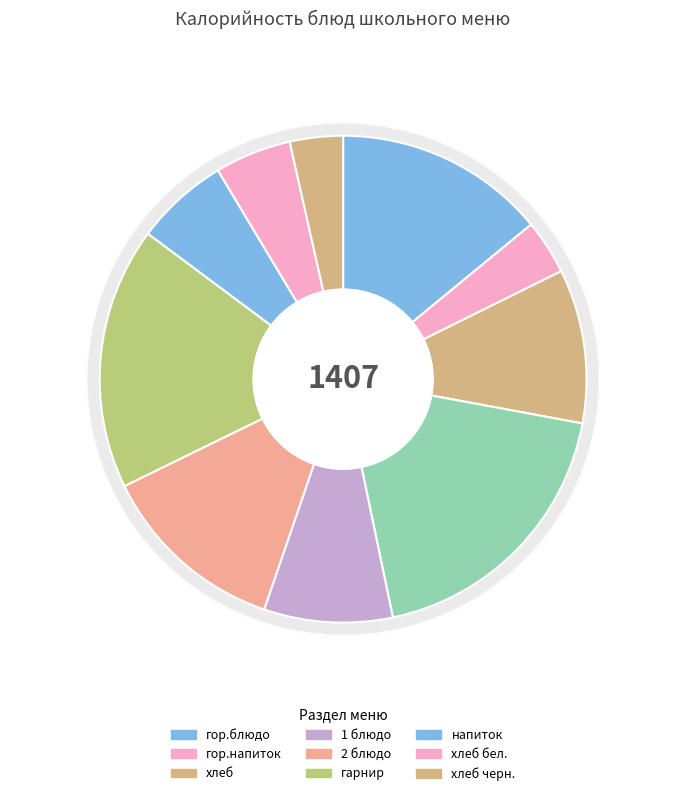

What is the change in value from Чай с сахаром to Булгур с овощами?

+194.2